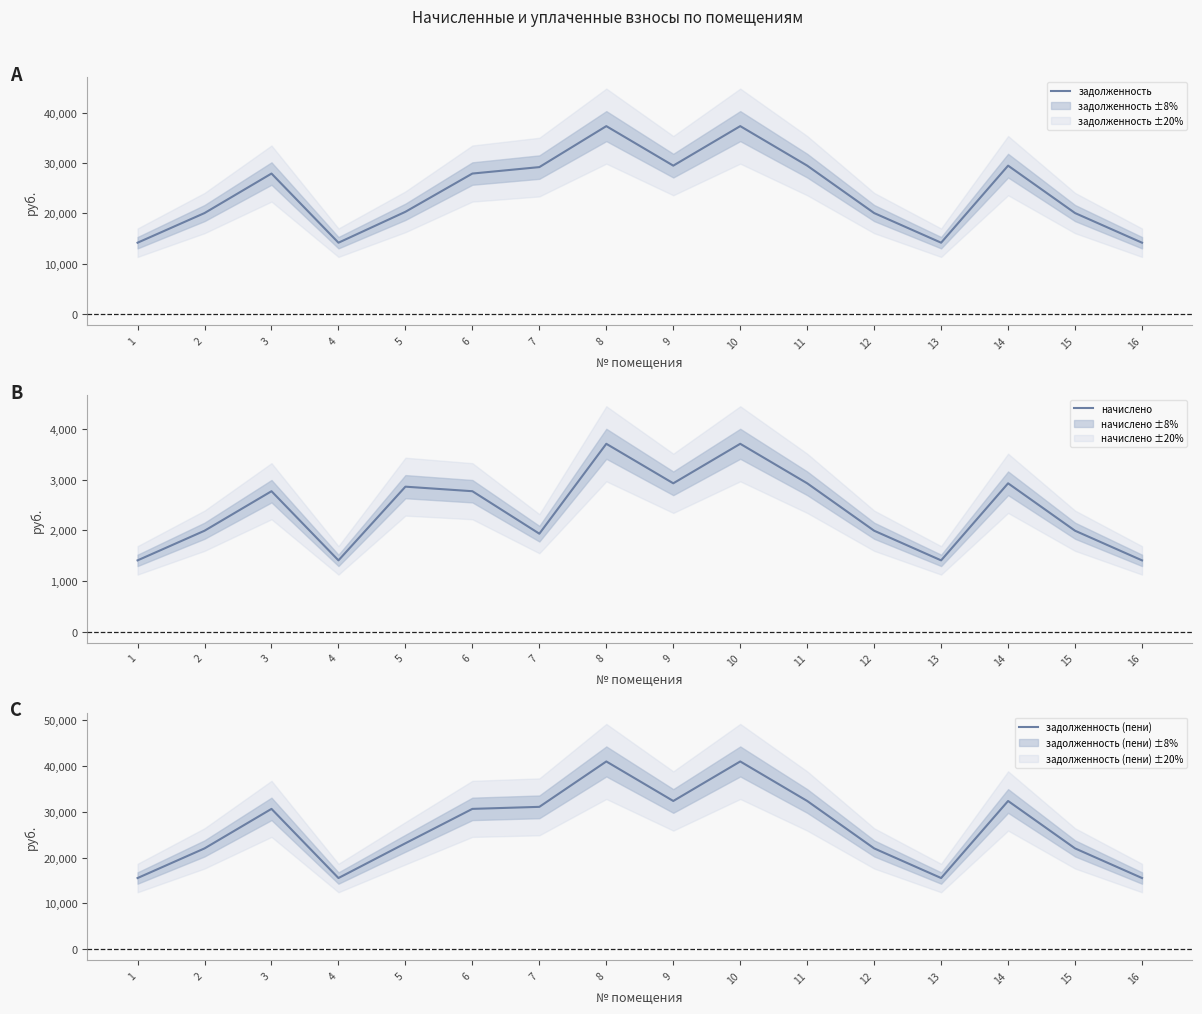

Which series has the largest total across all categories?

задолженность (пени)